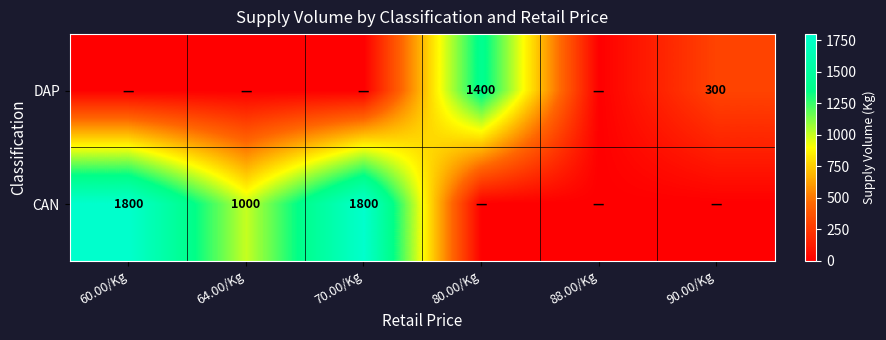

The CAN series shows 1800 at 70.00/Kg. True or false?

True